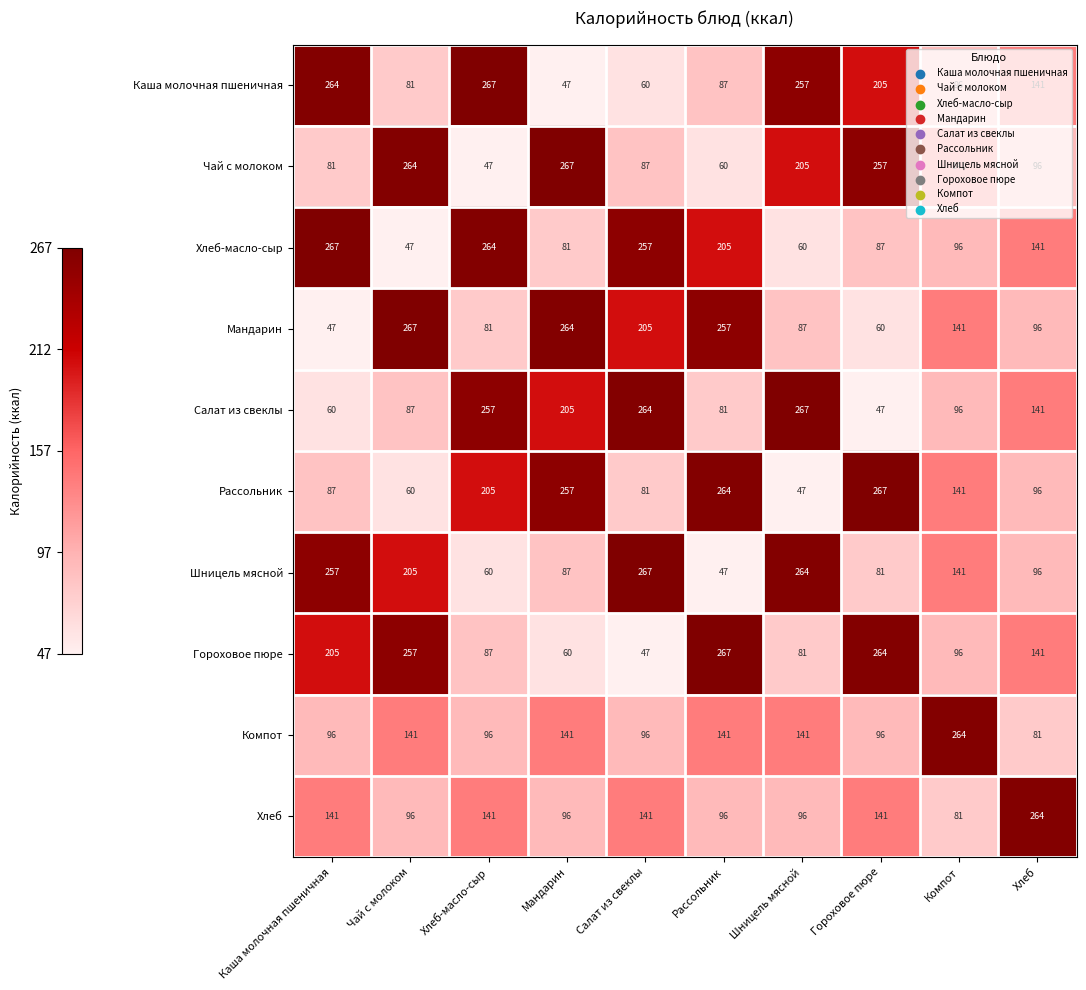

What is the difference between the Рассольник values at Чай с молоком and Хлеб?

36